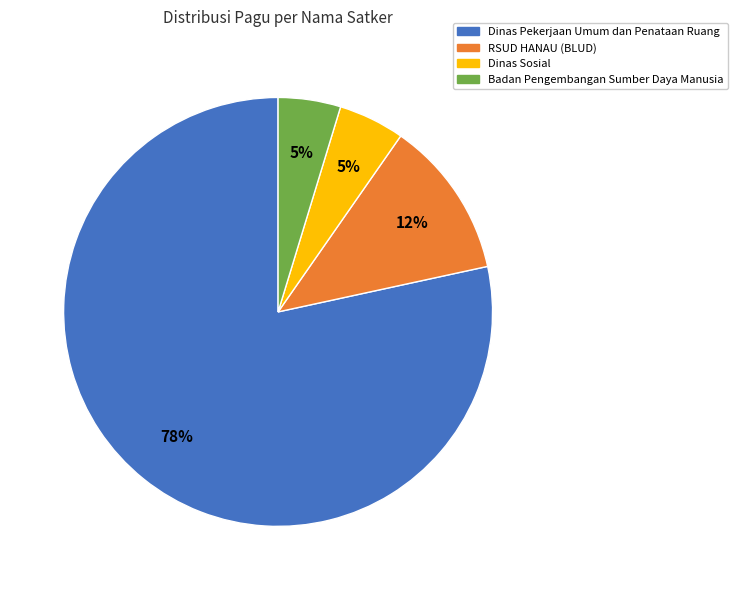

Does any single category account for the majority?

Yes